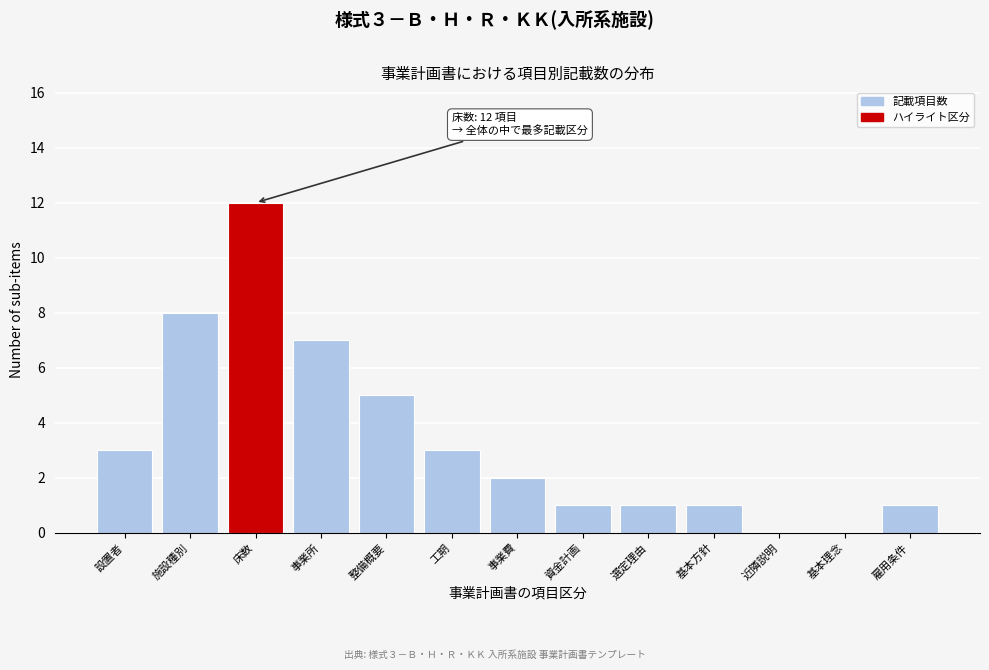

Reading left to right, list all the values displayed in this chart.

設置者=3	施設種別=8	床数=12	事業所=7	整備概要=5	工期=3	事業費=2	資金計画=1	選定理由=1	基本方針=1	近隣説明=0	基本理念=0	雇用条件=1